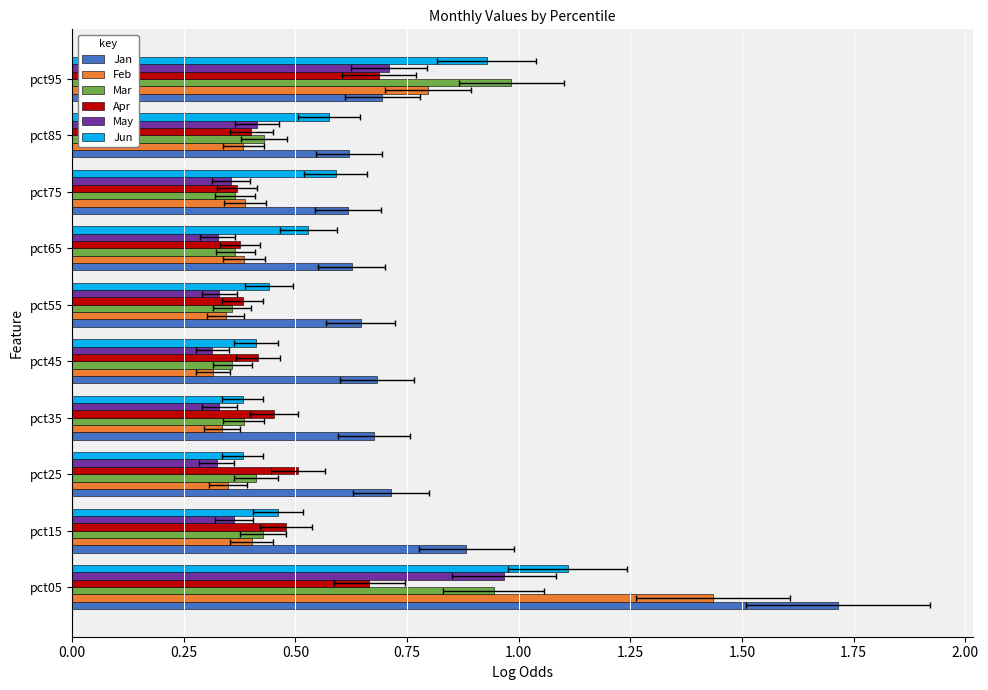

The Apr series shows 0.1 at pct55. True or false?

False